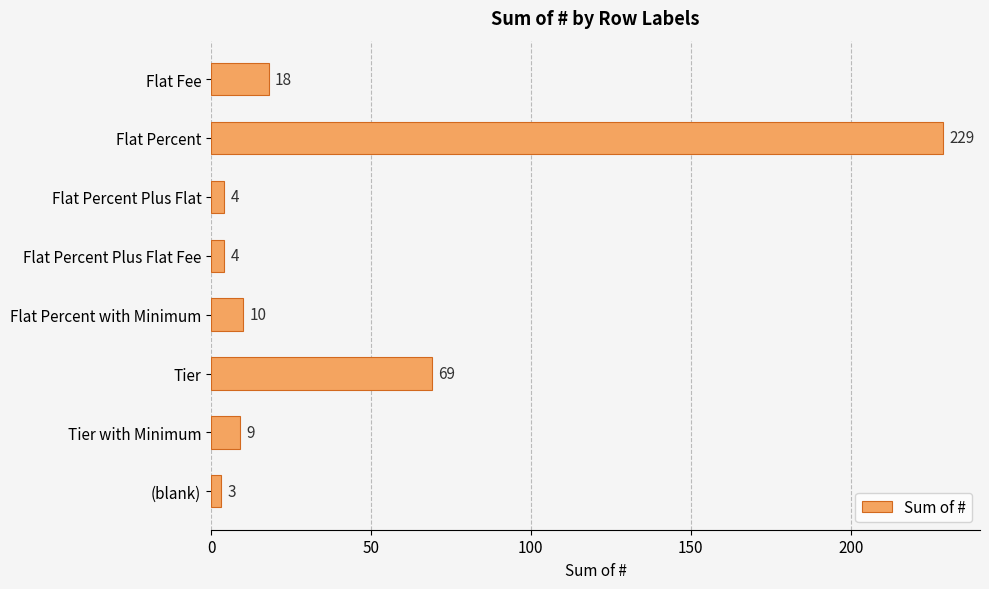

Where is the data nearest to the value 116?

Tier